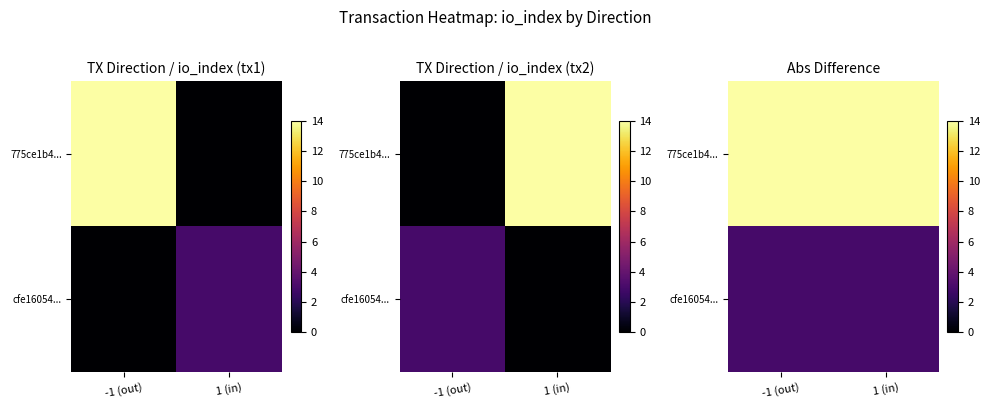

The cfe16054... series shows 5 at -1 (out). True or false?

False